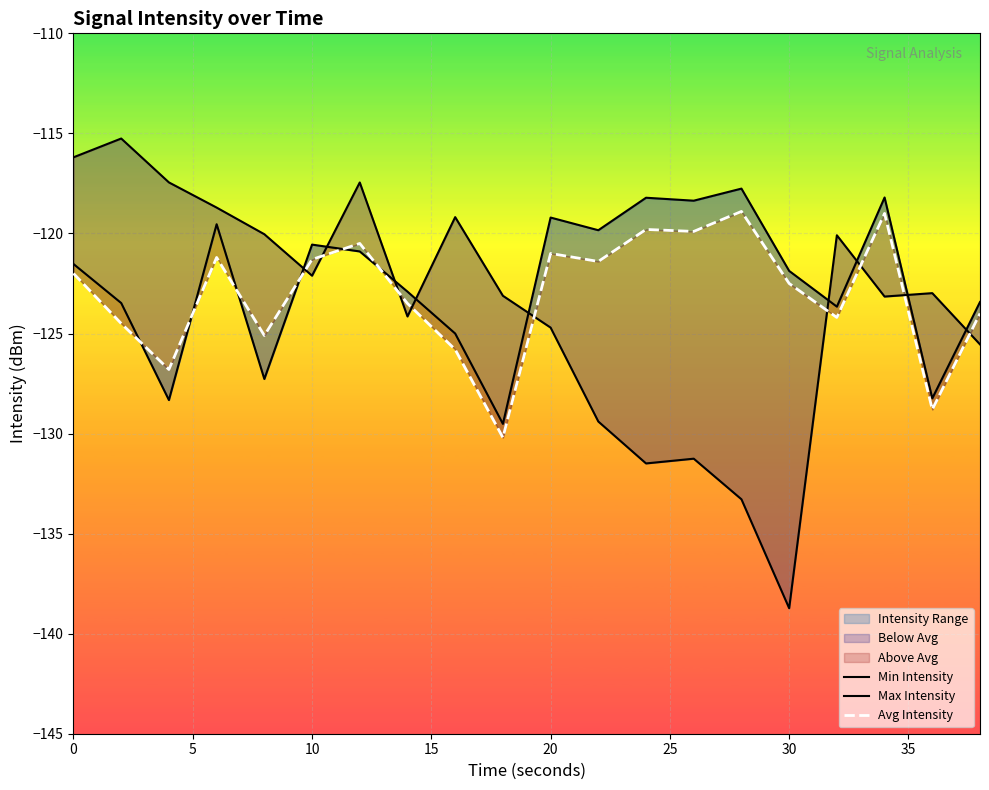

What is the value of the Min Intensity point at the 1st from the left?

-121.5